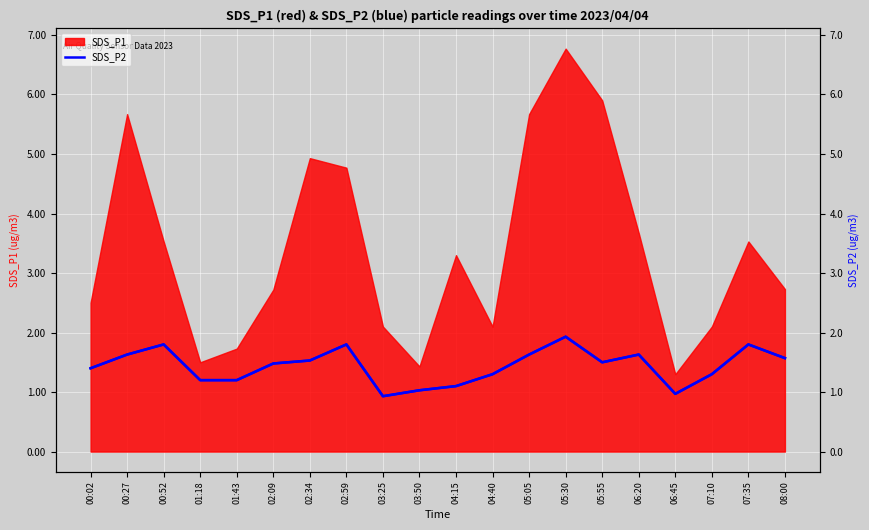

At which label is the value closest to 1?

03:50